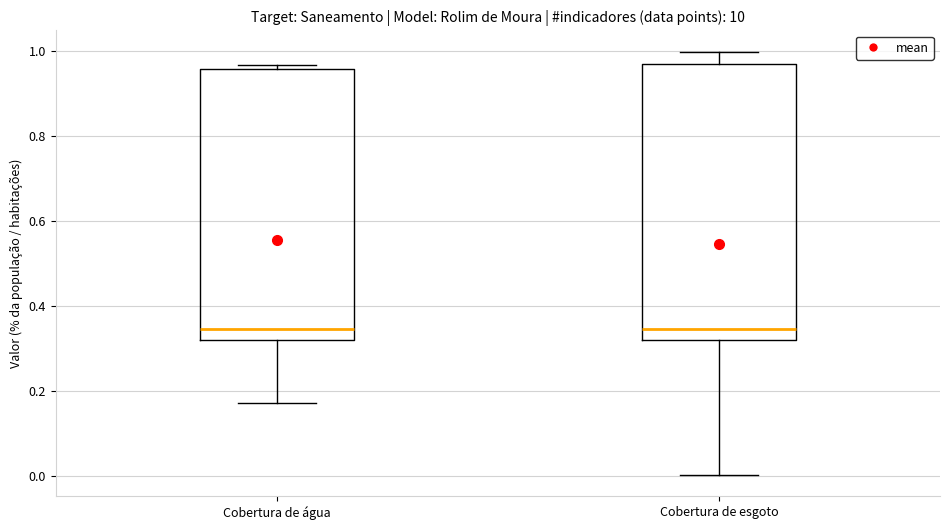

Where does the median line of the box for Cobertura de água sit on the y-axis? The values are not printed on the chart, so give them approximately, as read against the axis.

0.34